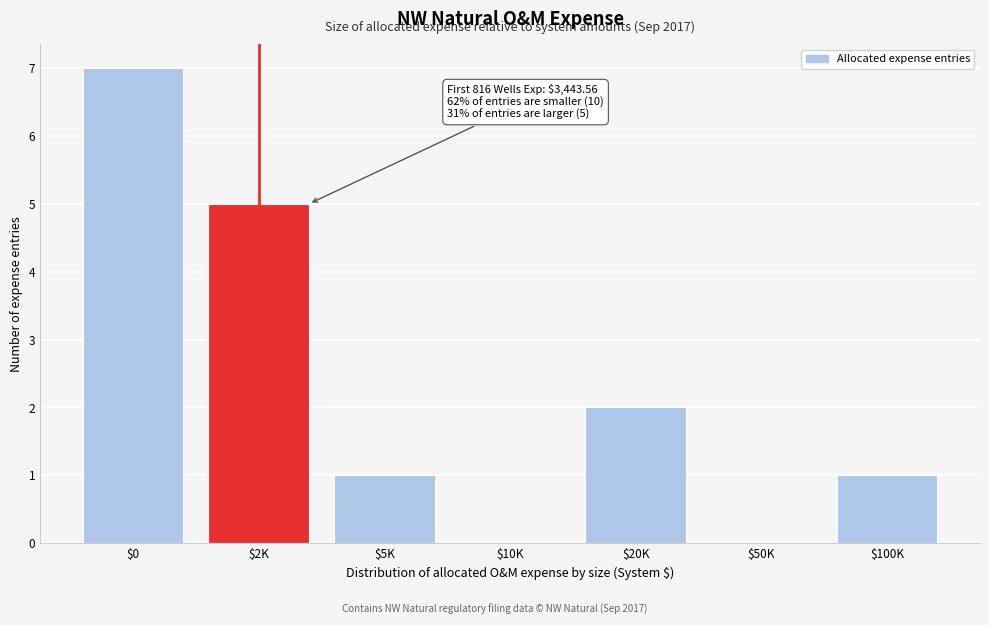

Which category has the highest value across all series?

$0